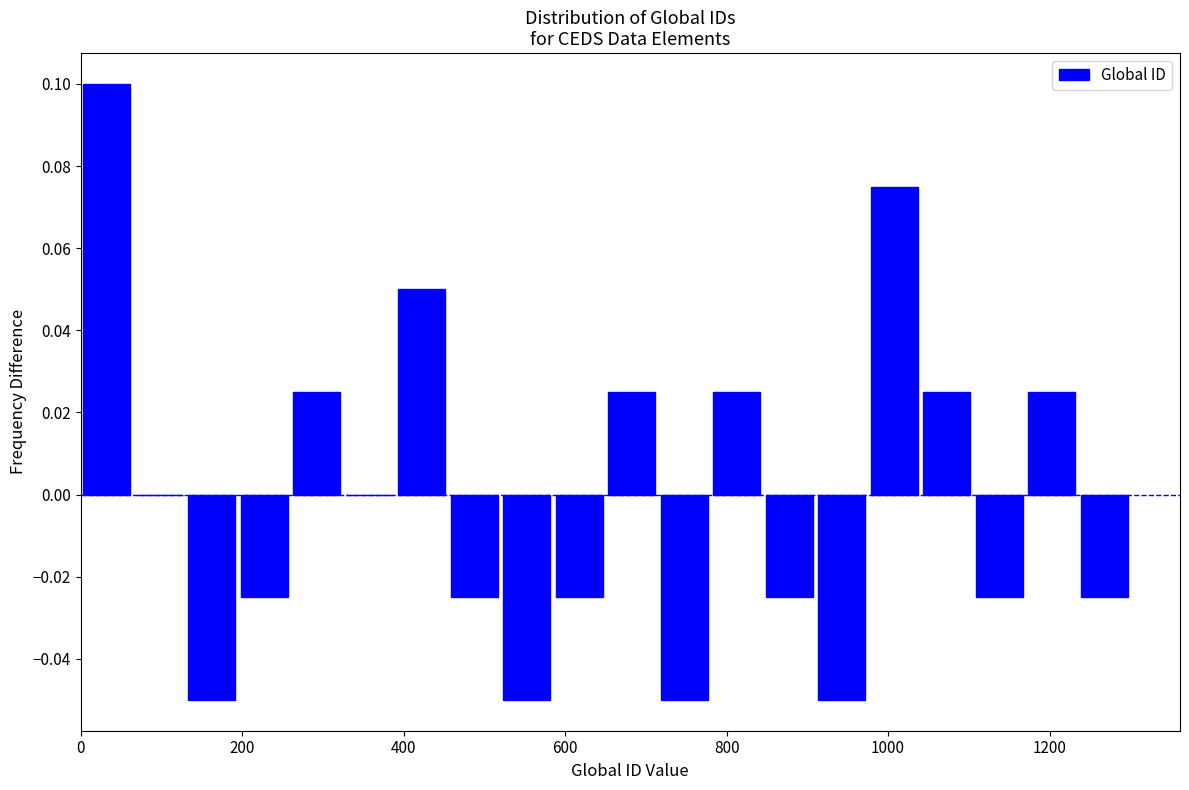

Read against the x-axis, roughly where is the centre of the tallest bar?

40